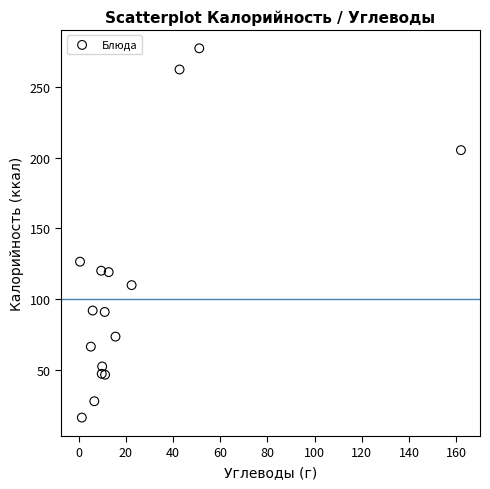

What Y value in the scatter plot is closest to 146?

126.4